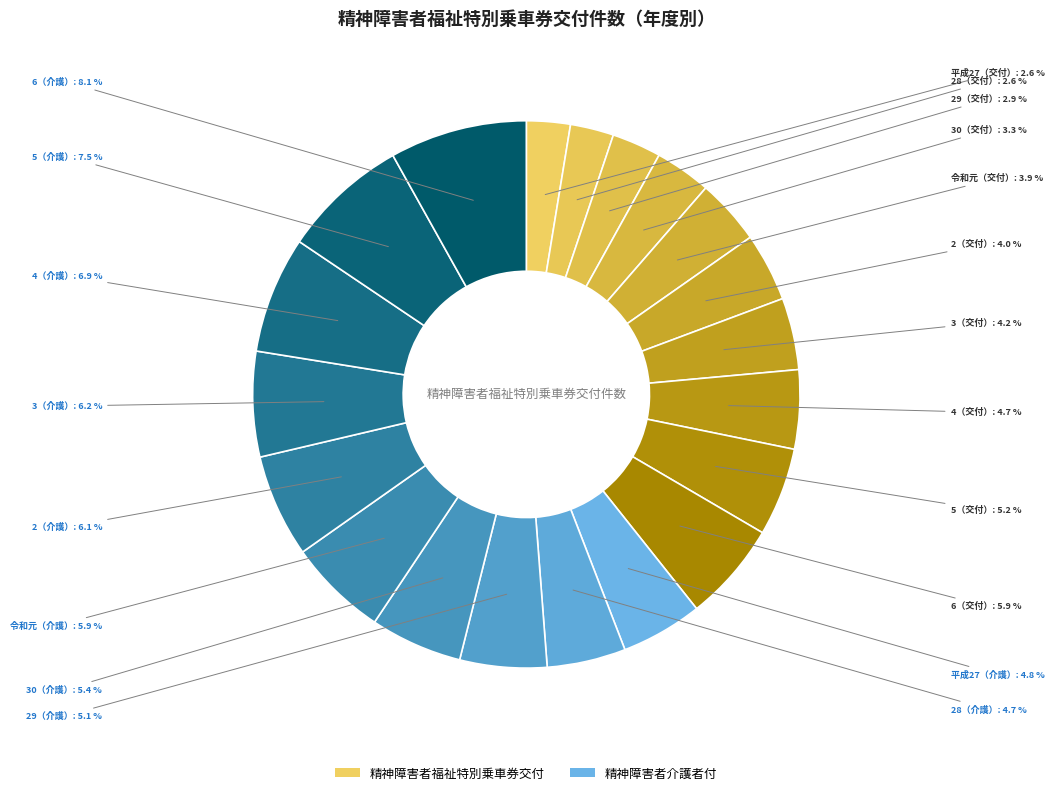

How many segments does this pie chart have?

20